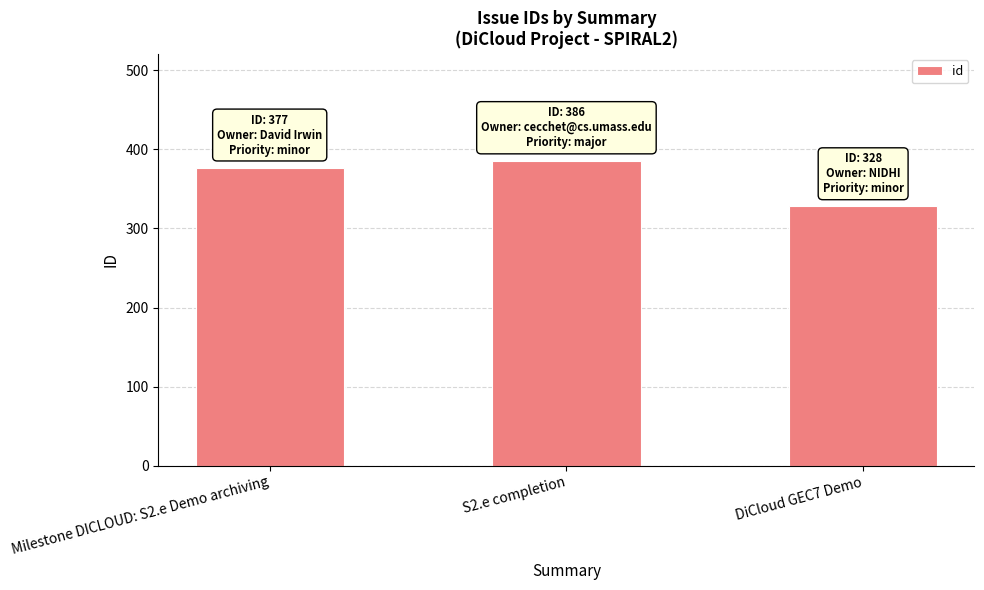

List the labels in order of value, smallest first.

DiCloud GEC7 Demo, Milestone DICLOUD: S2.e Demo archiving, S2.e completion